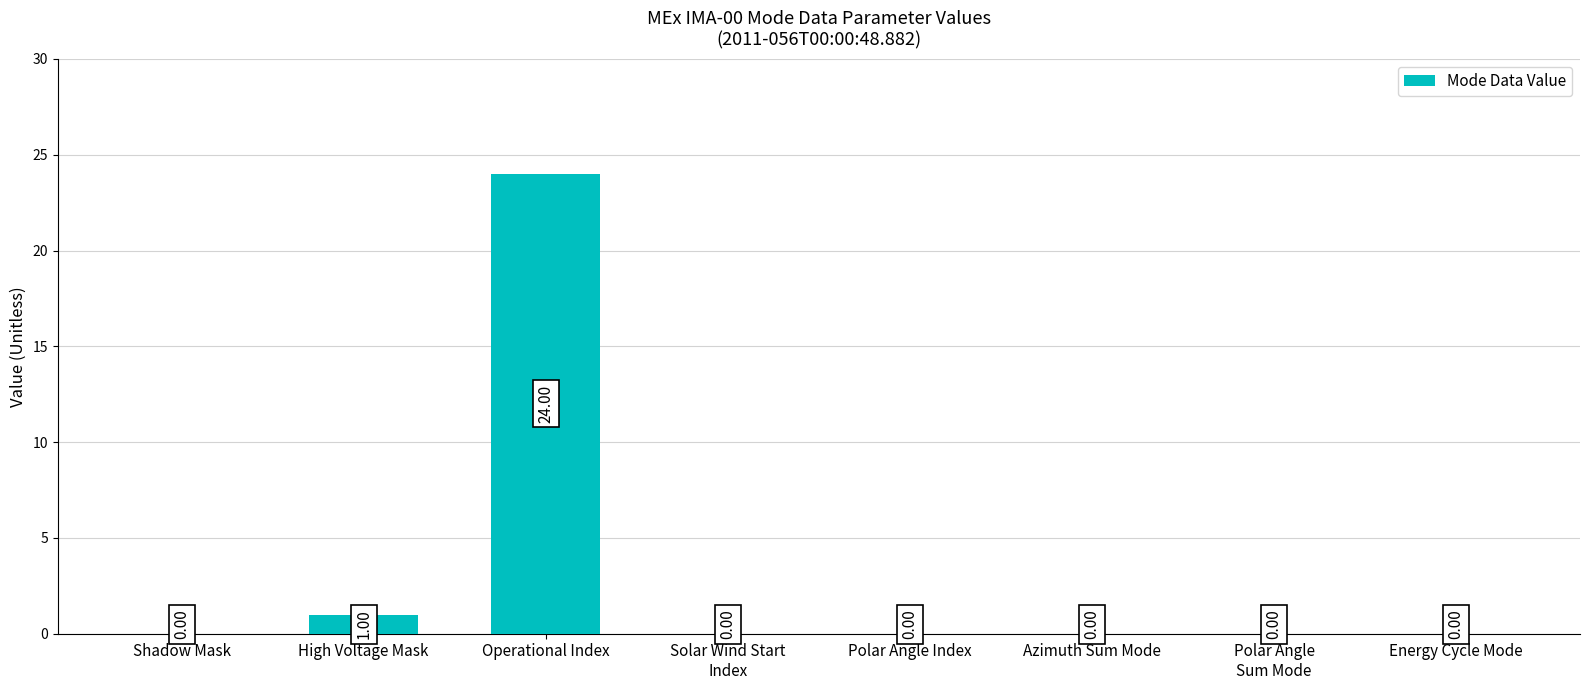

At which category does the chart reach its peak across all series?

Operational Index